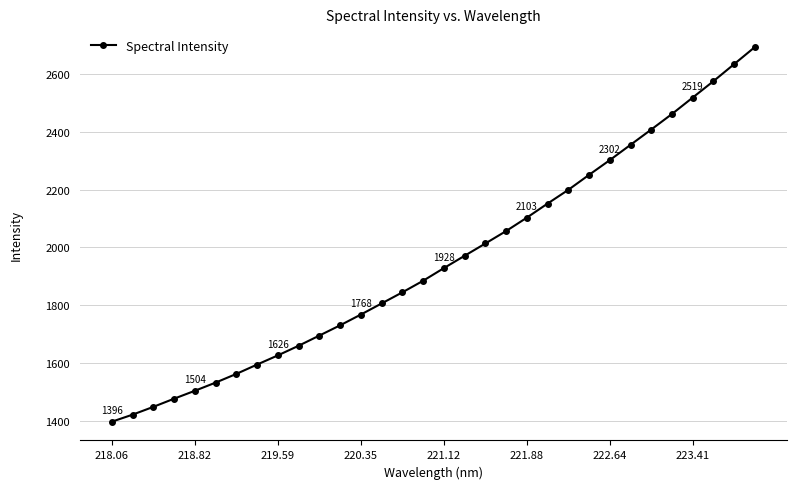

What is the average value?

1955.5